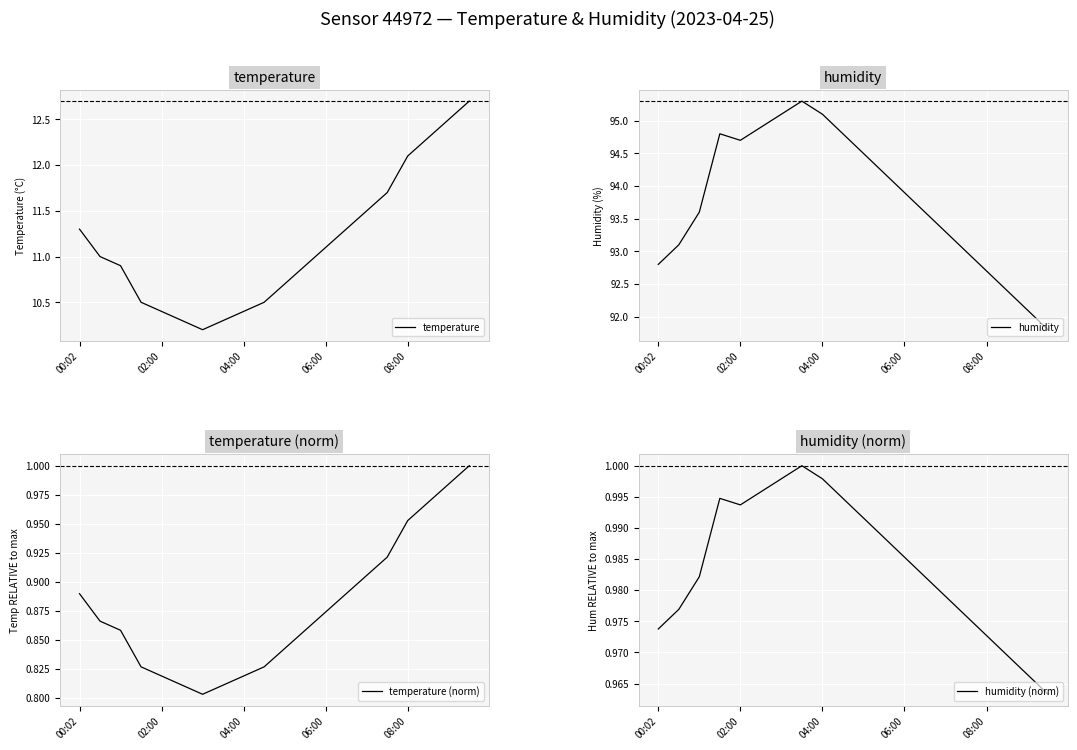

Is the value of temperature at 00:02 greater than the value of humidity (norm) at 19?

Yes